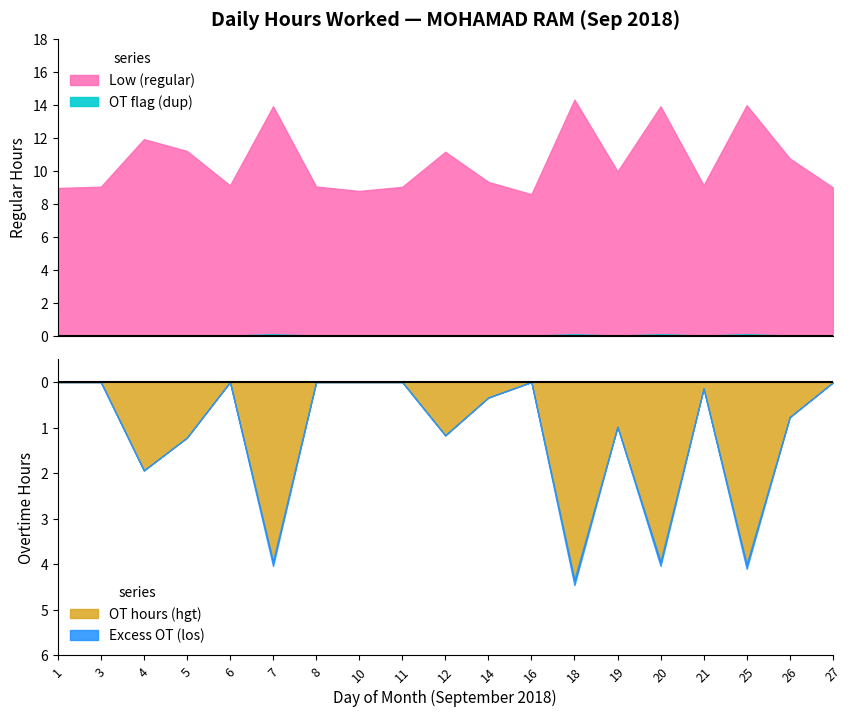

What is the difference between the maximum and minimum values in the OT series?

4.3